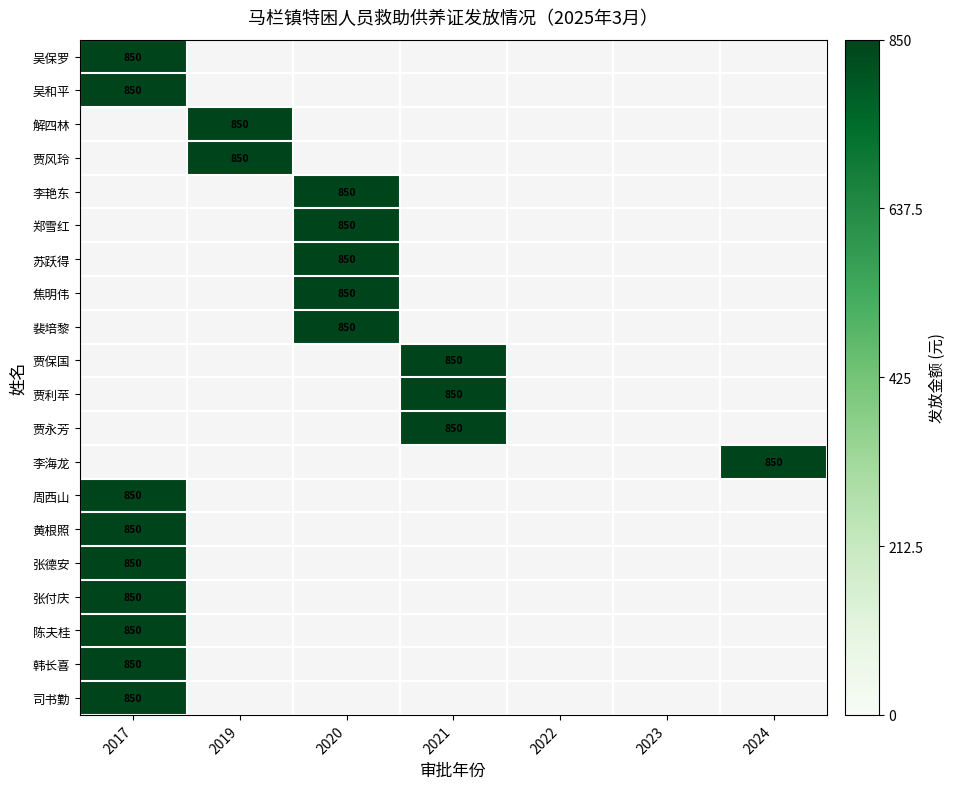

Count the number of categories in the chart.

7